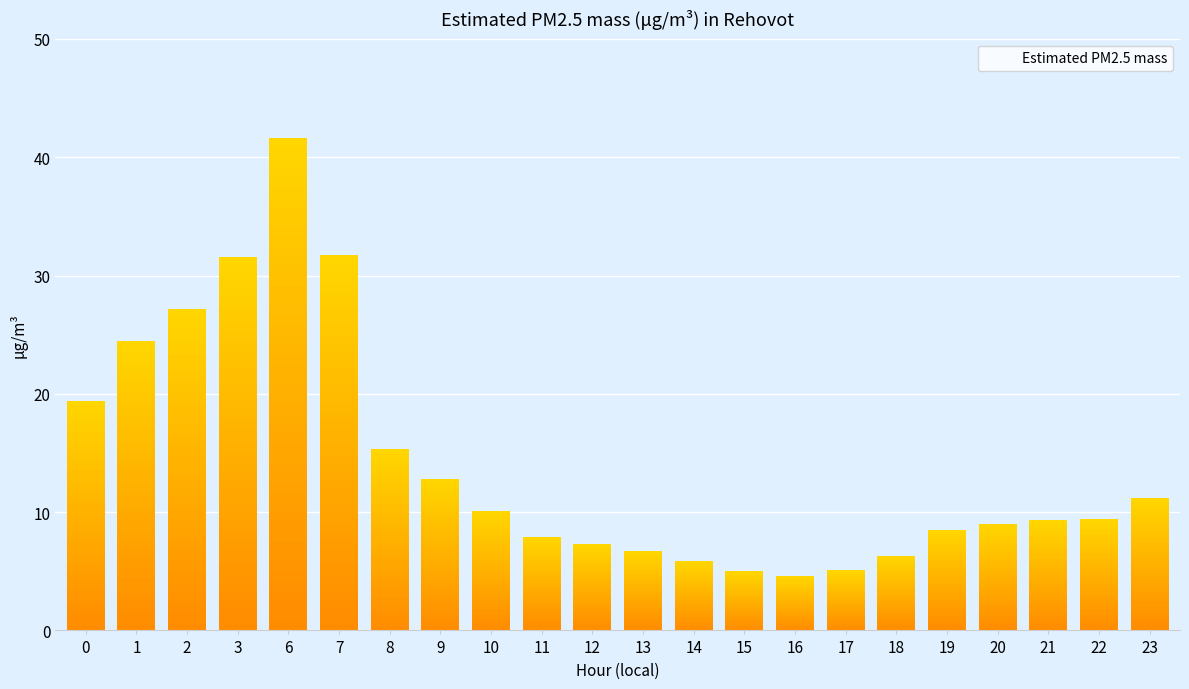

The value at 21 is 9.3. True or false?

True